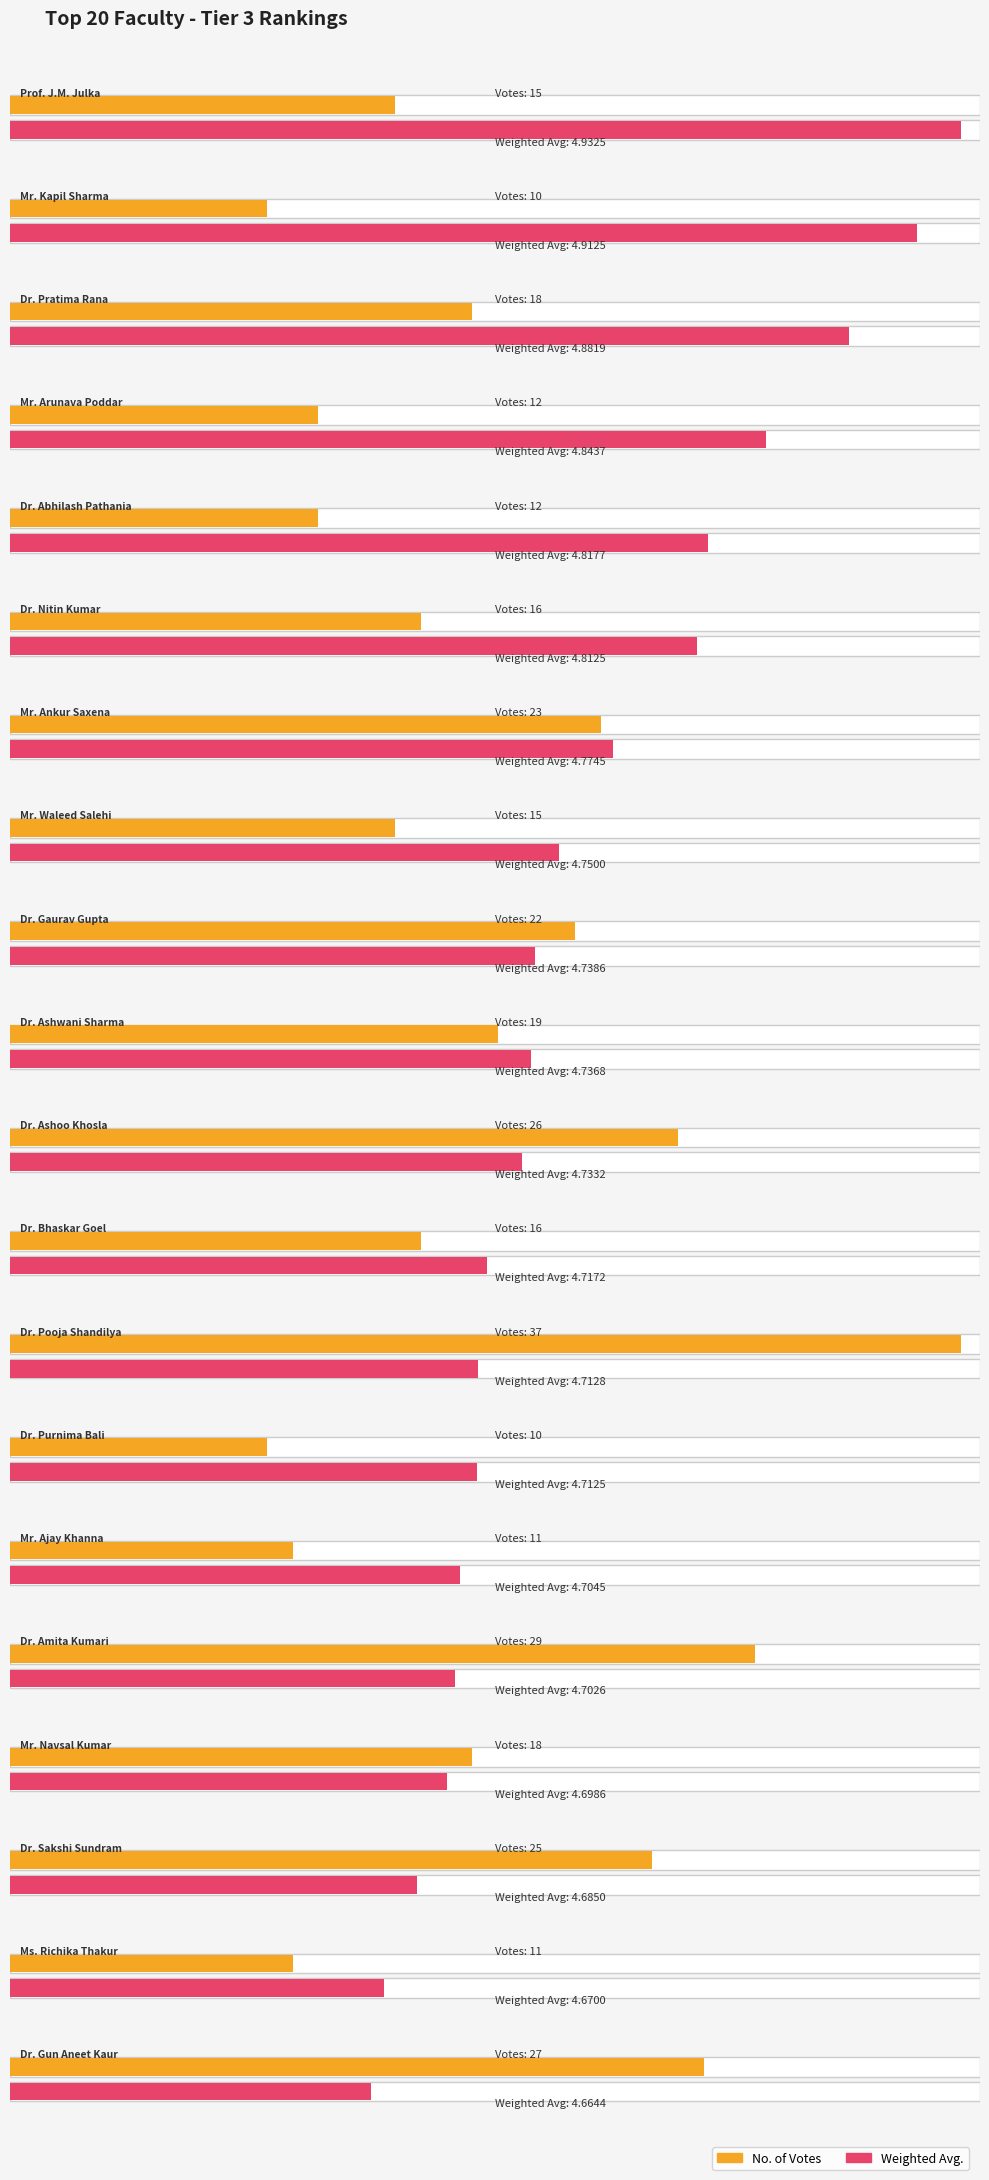

What is the spread (max minus min) of values at Dr. Gaurav Gupta?

17.3